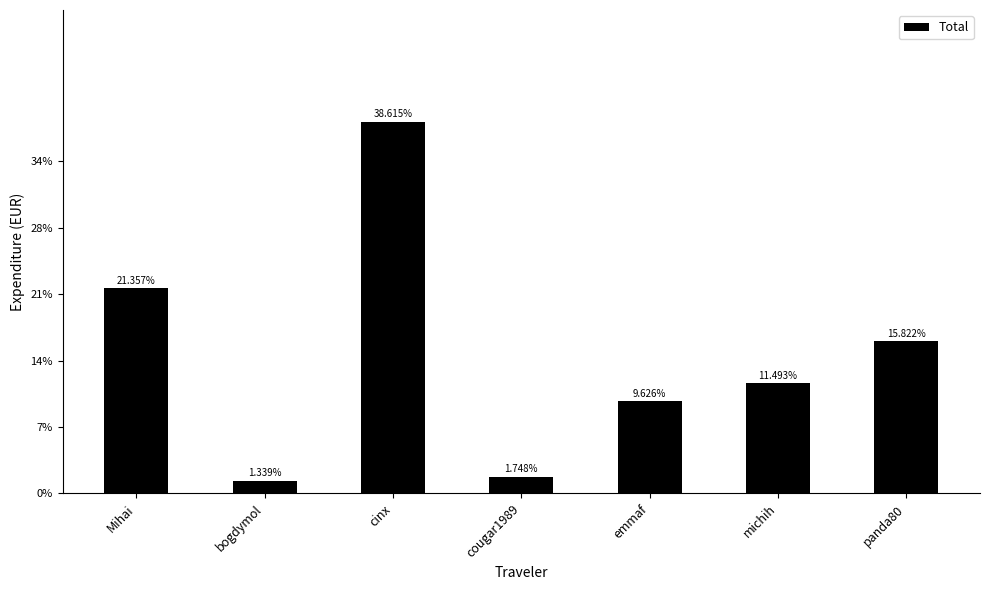

Is it true that the value at panda80 is 36.9?

False